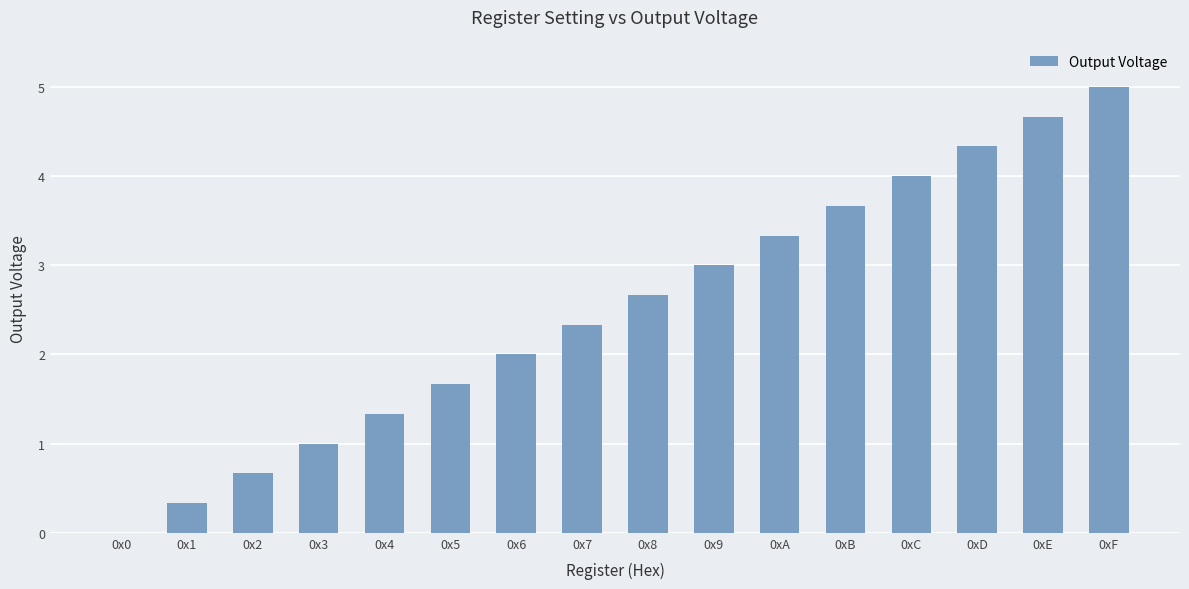

What is the greatest value displayed?

5.0